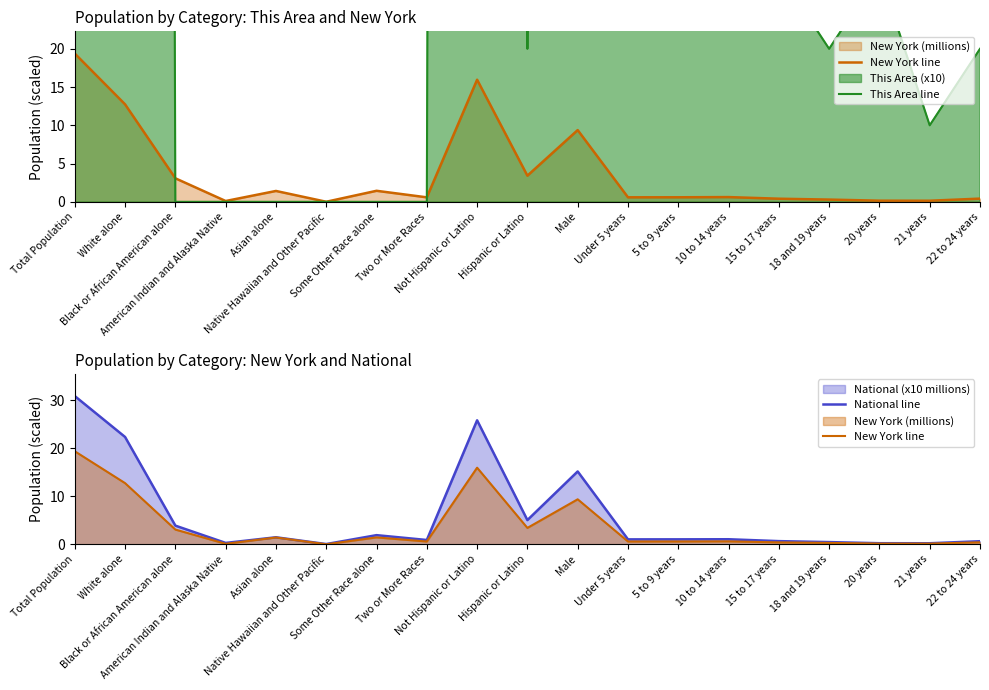

What is the total value across all series at American Indian and Alaska Native?

0.4